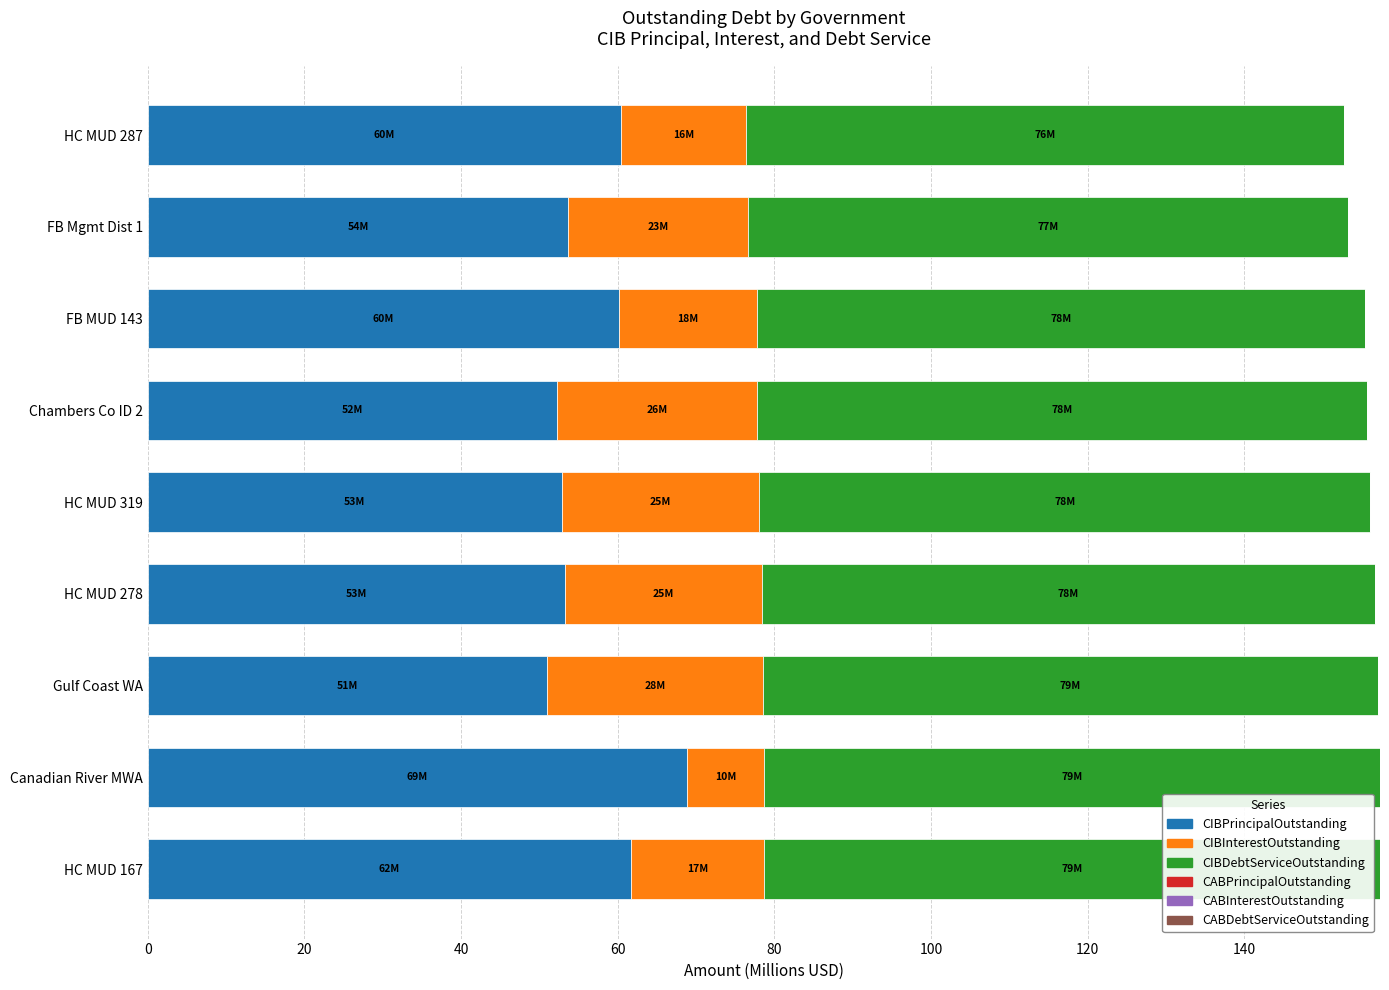

The value of CIBPrincipalOutstanding at Chambers Co ID 2 is 26.1. True or false?

False